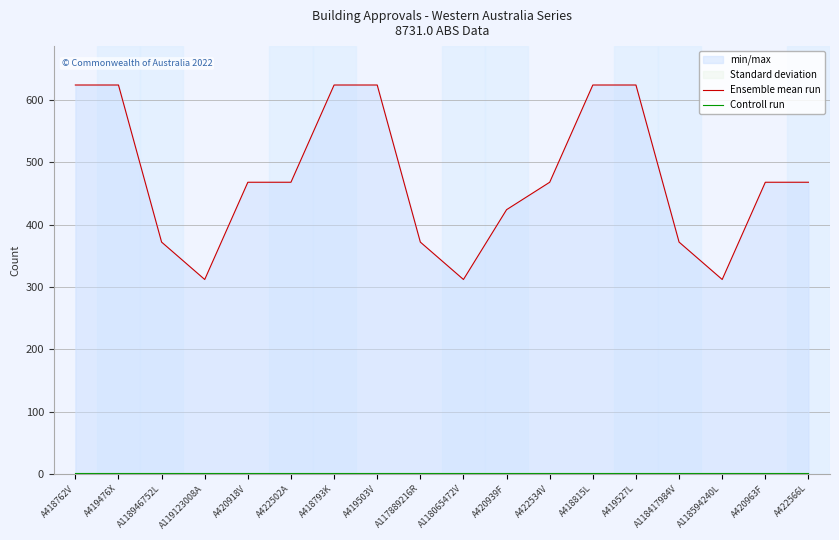

At which category does the chart reach its peak across all series?

A418762V